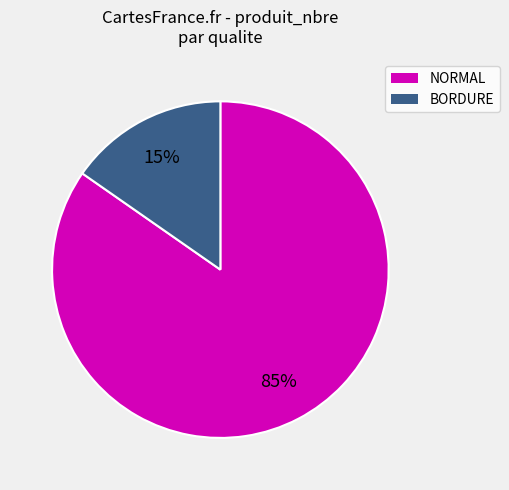

Does any single category account for the majority?

Yes